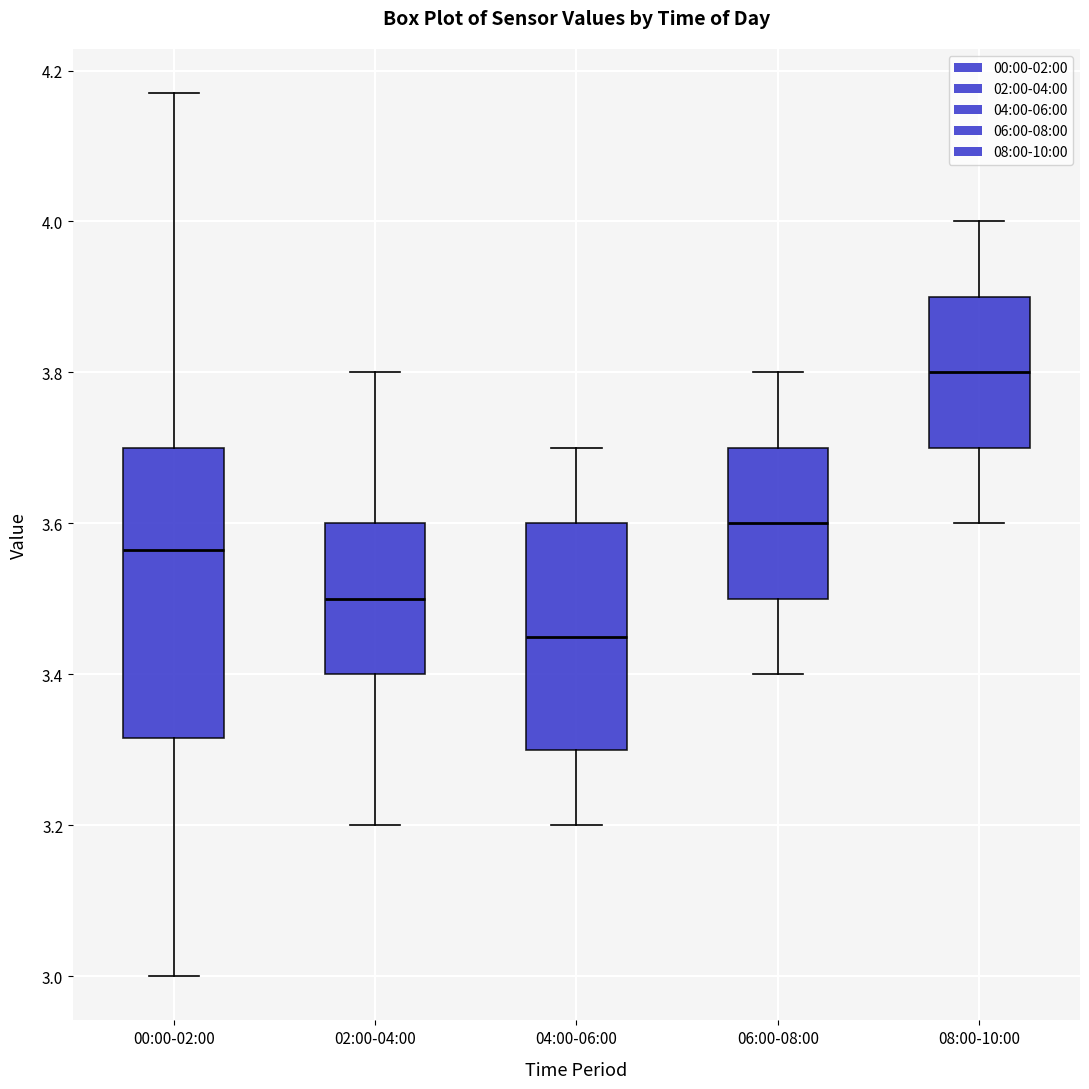

Where is the lower edge of the box for 08:00-10:00 on the y-axis? The values are not printed on the chart, so give them approximately, as read against the axis.

3.70